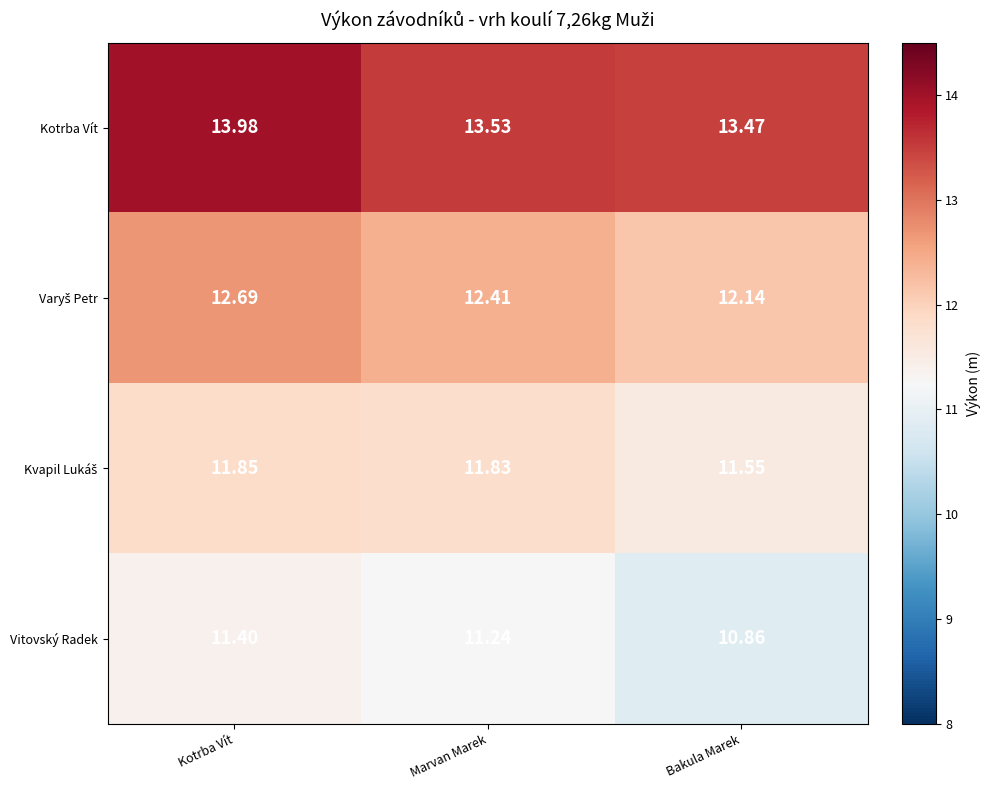

List the labels in order of Vitovský Radek value, largest first.

Kotrba Vít, Marvan Marek, Bakula Marek